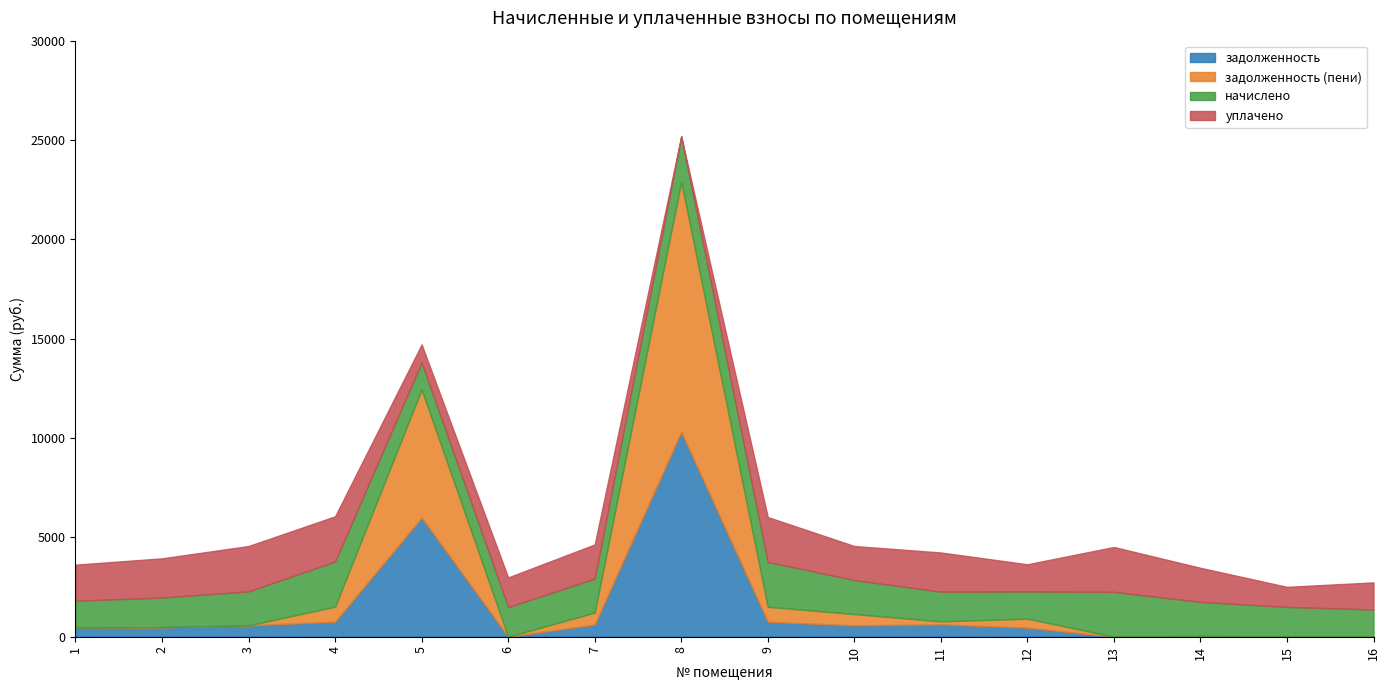

After their last crossing, which series has the higher values: задолженность or задолженность (пени)?

задолженность (пени)